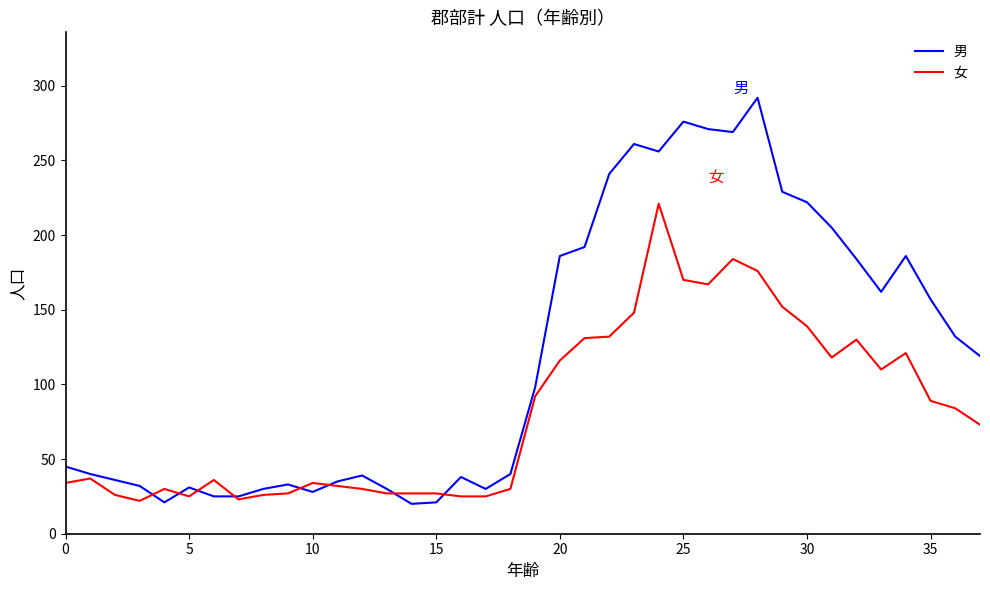

Which series has the widest spread of values?

男